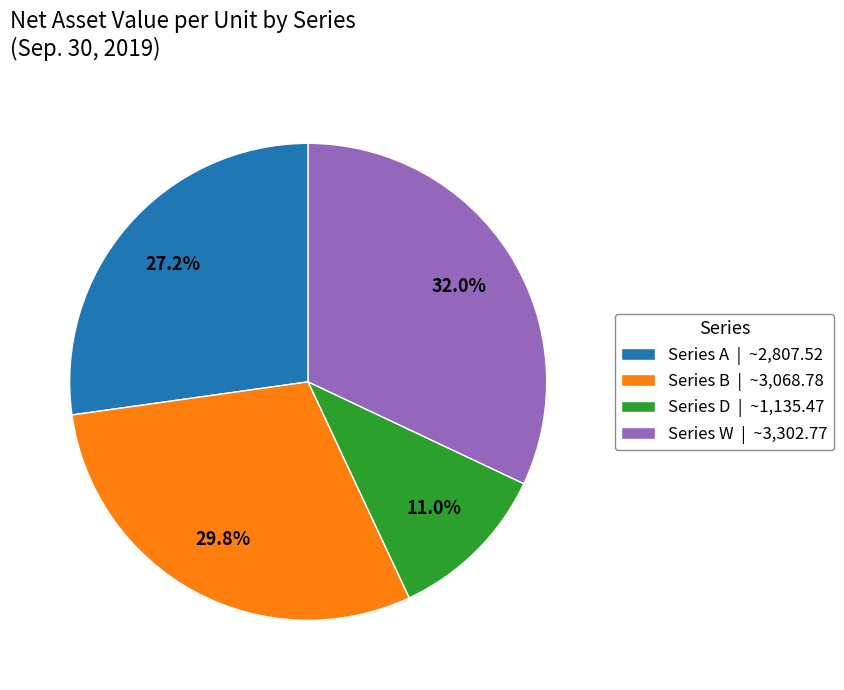

What percentage is the Series B slice, to the nearest percent?

30%